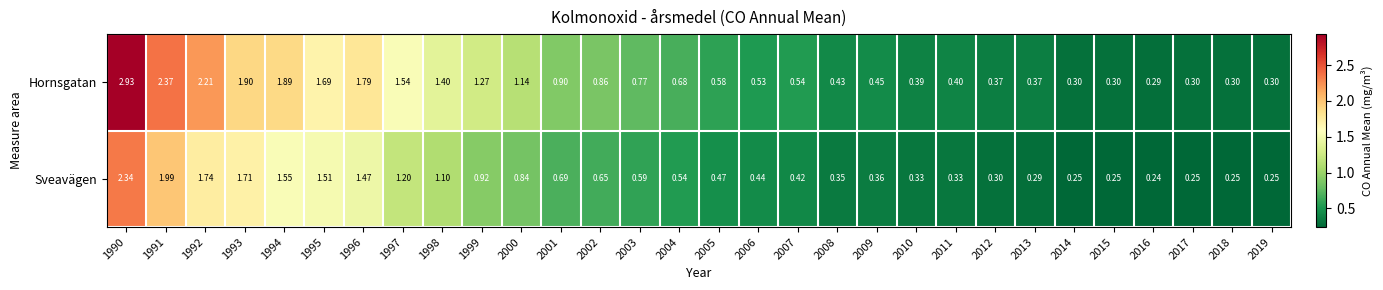

List the series in order of their overall mean, highest first.

Hornsgatan, Sveavägen